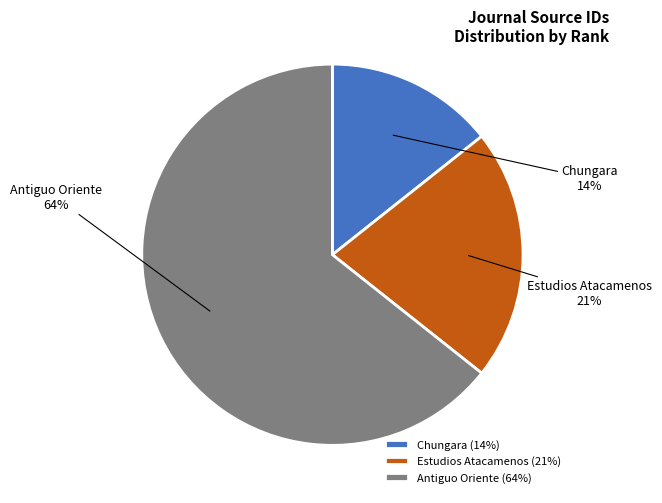

What is the largest slice in the pie chart?

Antiguo Oriente